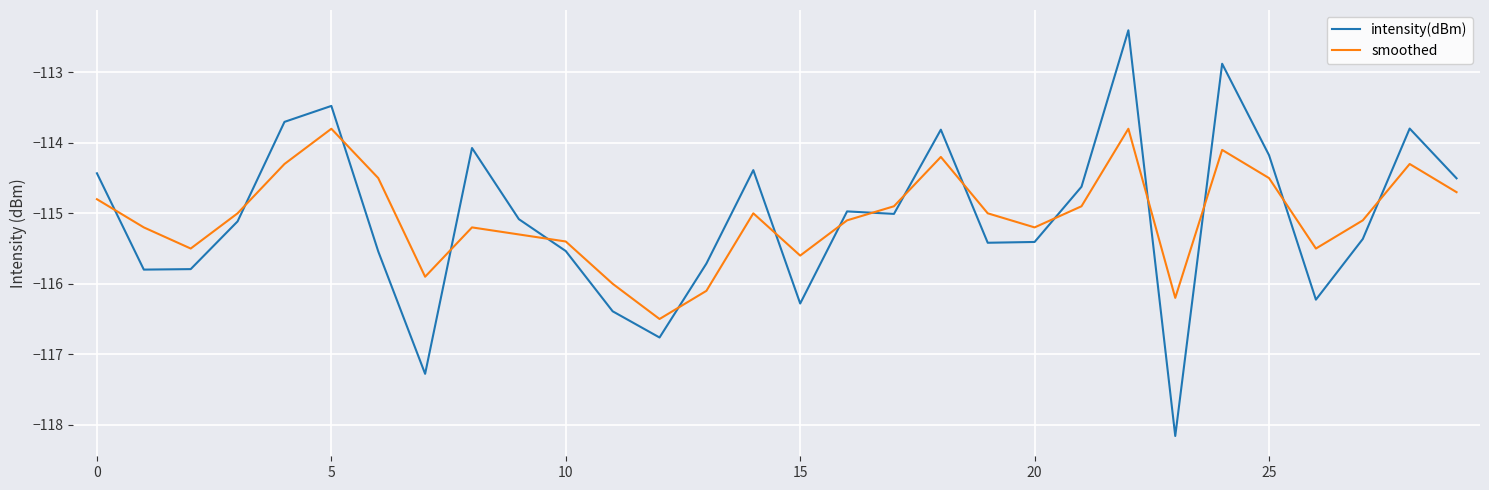

Rank the series by their maximum value, from highest to lowest.

intensity(dBm), smoothed